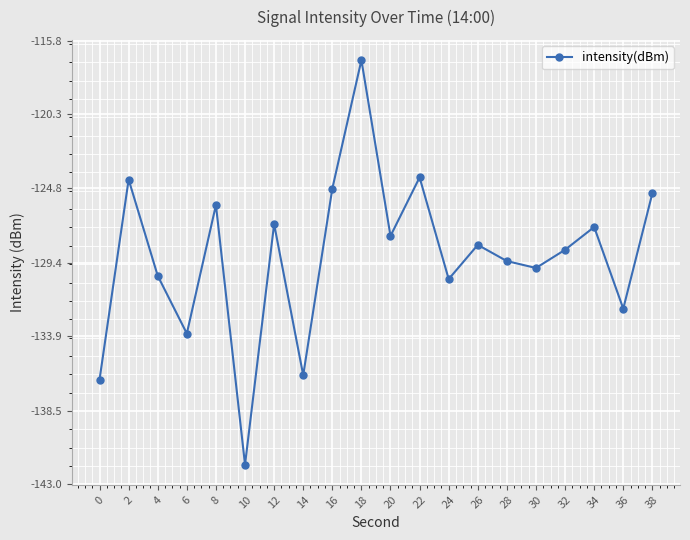

Is it true that the value at 4 is -170.5?

False